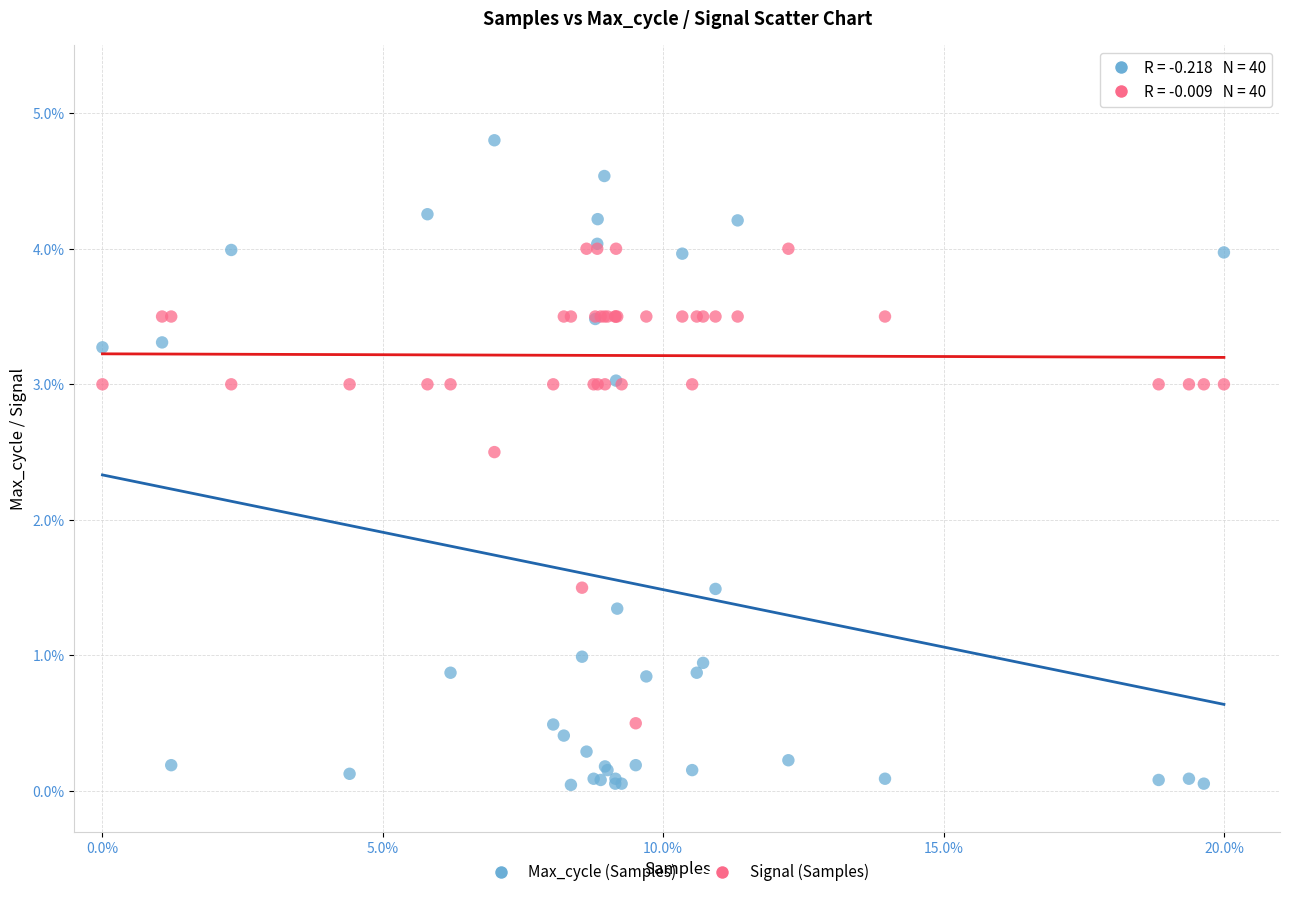

Which series reaches the minimum Y coordinate?

Max_cycle (Samples)